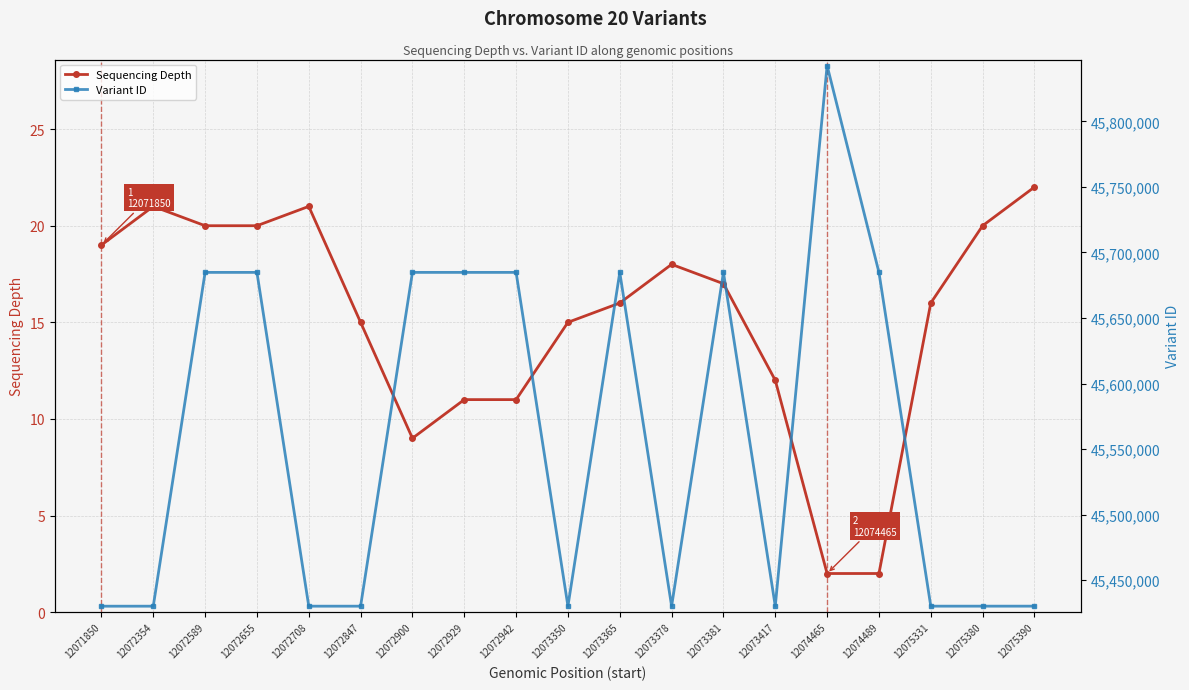

The Variant ID series shows 23762783 at 12075331. True or false?

False